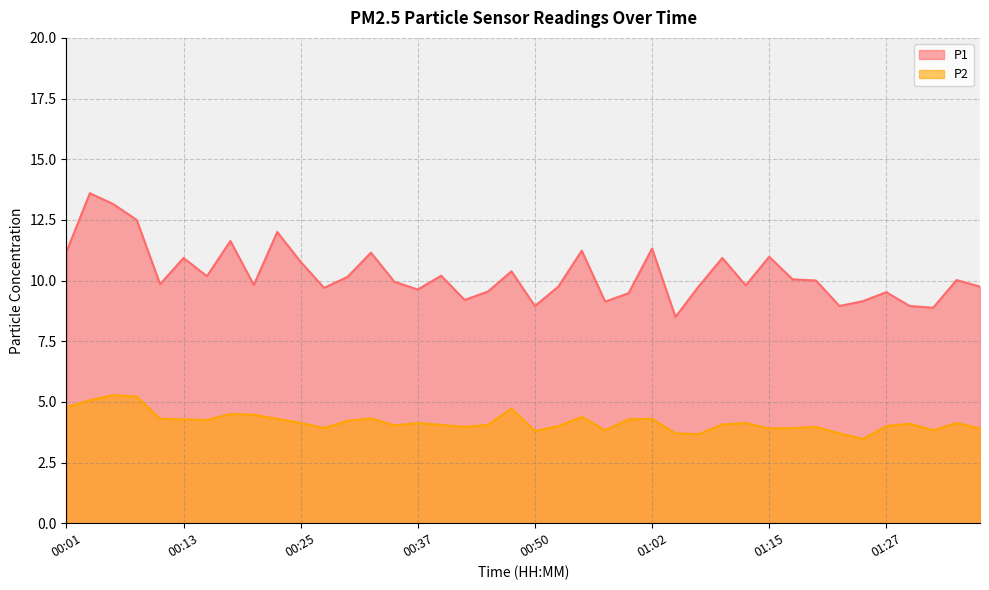

In P1, how many points are lower than both neighbors (excluding endpoints)?

12